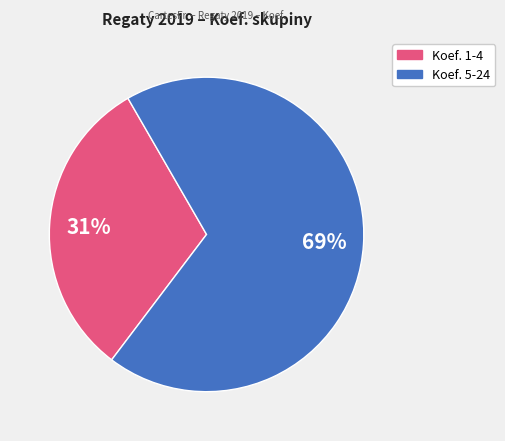

Does any single category account for the majority?

Yes